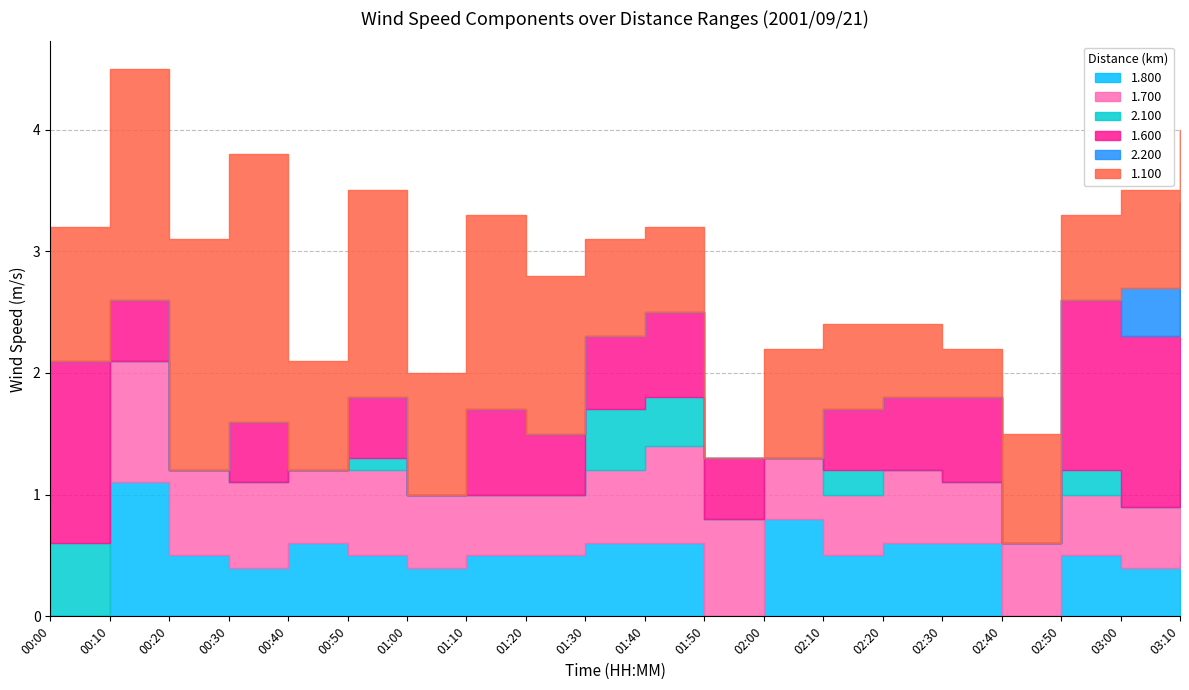

Reading left to right, transcribe all the data shown in this chart.

1.800: 00:00=999.0	00:10=1.1	00:20=0.5	00:30=0.4	00:40=0.6	00:50=0.5	01:00=0.4	01:10=0.5	01:20=0.5	01:30=0.6	01:40=0.6	01:50=999.0	02:00=0.8	02:10=0.5	02:20=0.6	02:30=0.6	02:40=999.0	02:50=0.5	03:00=0.4	03:10=0.5
1.700: 00:00=999.0	00:10=1.0	00:20=0.7	00:30=0.7	00:40=0.6	00:50=0.7	01:00=0.6	01:10=0.5	01:20=0.5	01:30=0.6	01:40=0.8	01:50=0.8	02:00=0.5	02:10=0.5	02:20=0.6	02:30=0.5	02:40=0.6	02:50=0.5	03:00=0.5	03:10=0.7
2.100: 00:00=0.6	00:10=999.0	00:20=999.0	00:30=999.0	00:40=999.0	00:50=0.1	01:00=999.0	01:10=999.0	01:20=999.0	01:30=0.5	01:40=0.4	01:50=999.0	02:00=999.0	02:10=0.2	02:20=999.0	02:30=999.0	02:40=999.0	02:50=0.2	03:00=999.0	03:10=999.0
1.600: 00:00=1.5	00:10=0.5	00:20=999.0	00:30=0.5	00:40=999.0	00:50=0.5	01:00=999.0	01:10=0.7	01:20=0.5	01:30=0.6	01:40=0.7	01:50=0.5	02:00=999.0	02:10=0.5	02:20=0.6	02:30=0.7	02:40=999.0	02:50=1.4	03:00=1.4	03:10=2.2
2.200: 00:00=999.0	00:10=999.0	00:20=999.0	00:30=999.0	00:40=999.0	00:50=999.0	01:00=999.0	01:10=999.0	01:20=999.0	01:30=999.0	01:40=999.0	01:50=999.0	02:00=999.0	02:10=999.0	02:20=999.0	02:30=999.0	02:40=999.0	02:50=999.0	03:00=0.4	03:10=999.0
1.100: 00:00=1.1	00:10=1.9	00:20=1.9	00:30=2.2	00:40=0.9	00:50=1.7	01:00=1.0	01:10=1.6	01:20=1.3	01:30=0.8	01:40=0.7	01:50=999.0	02:00=0.9	02:10=0.7	02:20=0.6	02:30=0.4	02:40=0.9	02:50=0.7	03:00=0.8	03:10=0.6